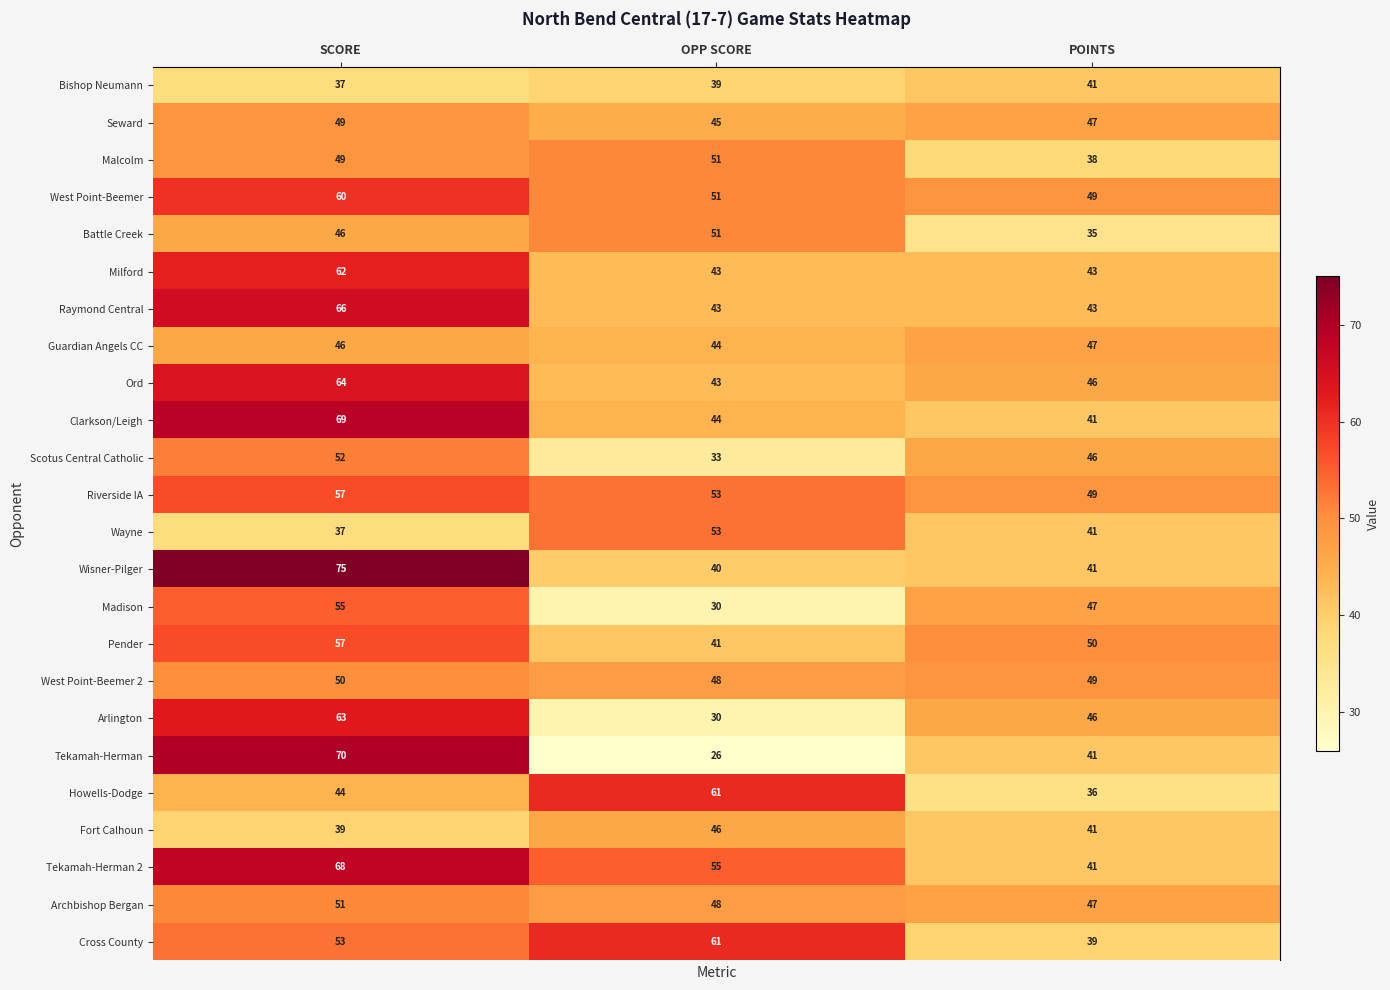

Rank the categories by Pender value from lowest to highest.

OPP SCORE, POINTS, SCORE